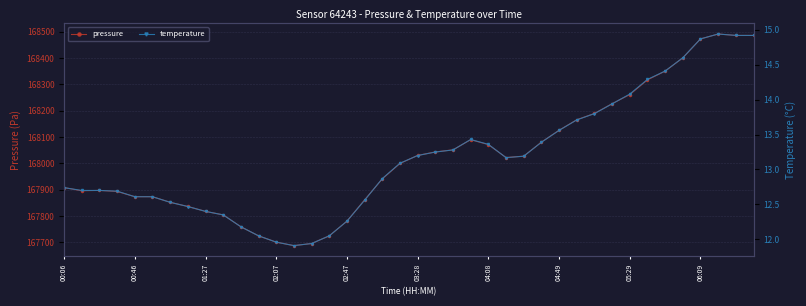

At which label does pressure first exceed 168022?

03:28